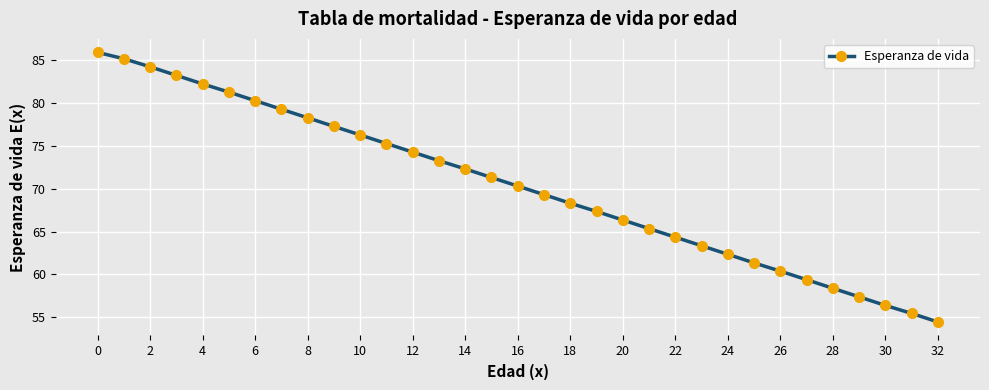

What is the maximum value shown in the chart?

85.9